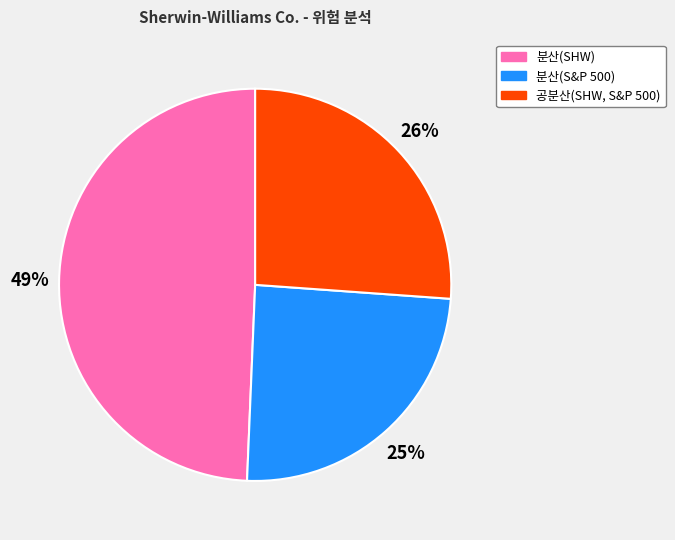

How many segments does this pie chart have?

3